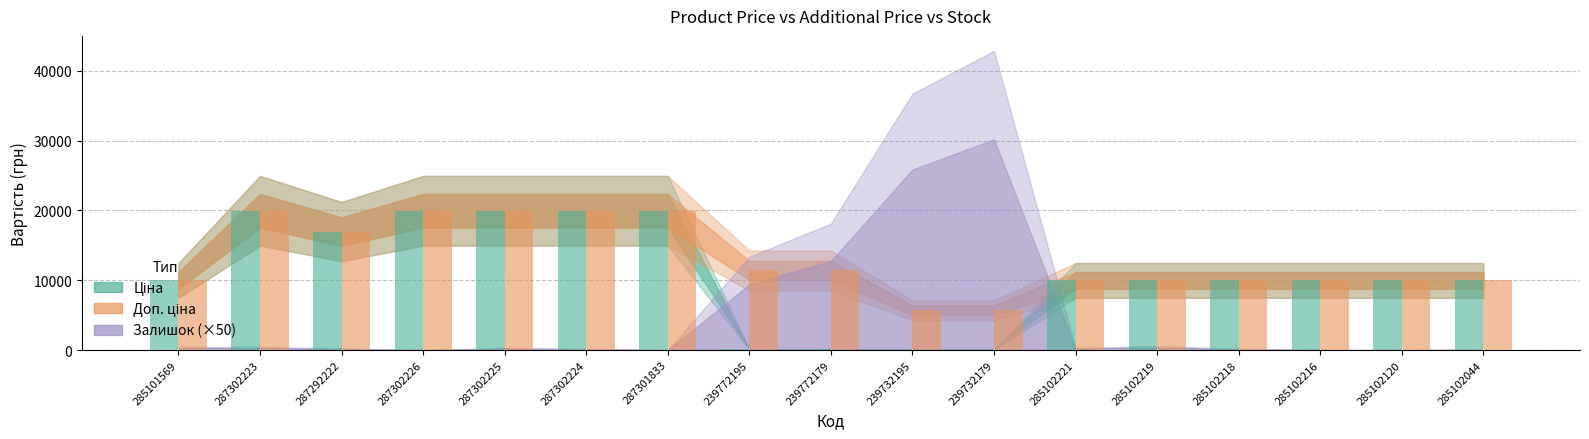

What is the value of the Ціна bar at the 2nd from the left?

19964.2